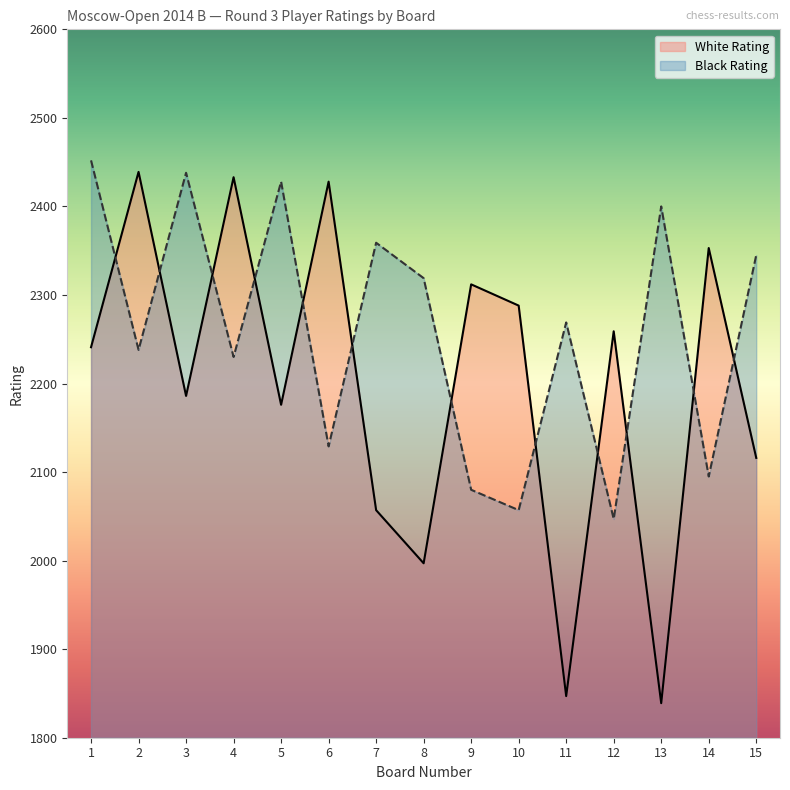

At which category does Black Rating reach its first local peak?

3